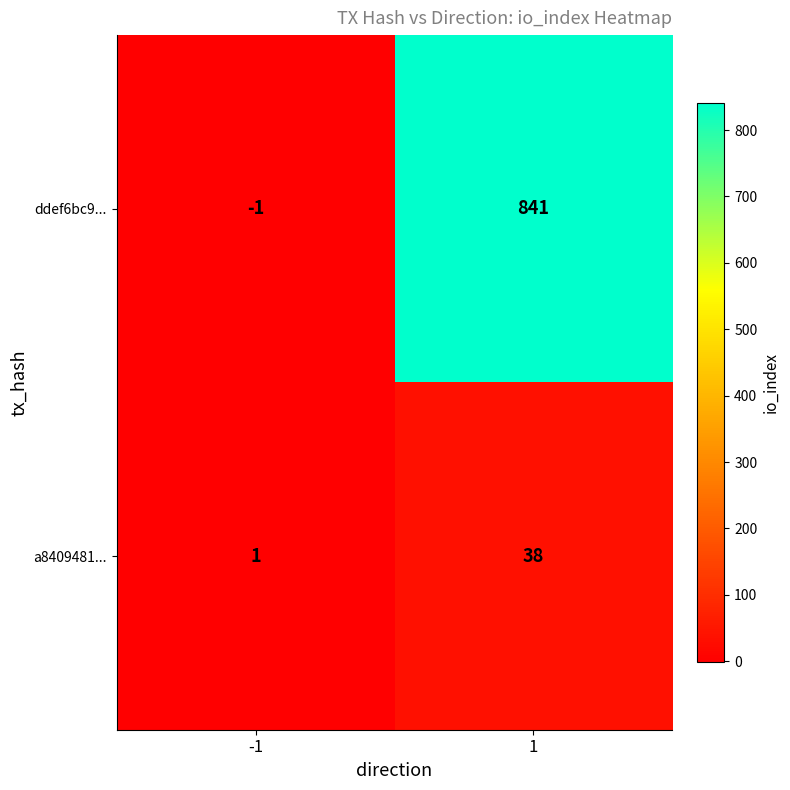

True or false: ddef6bc9... has a value of 1333 at 1.

False